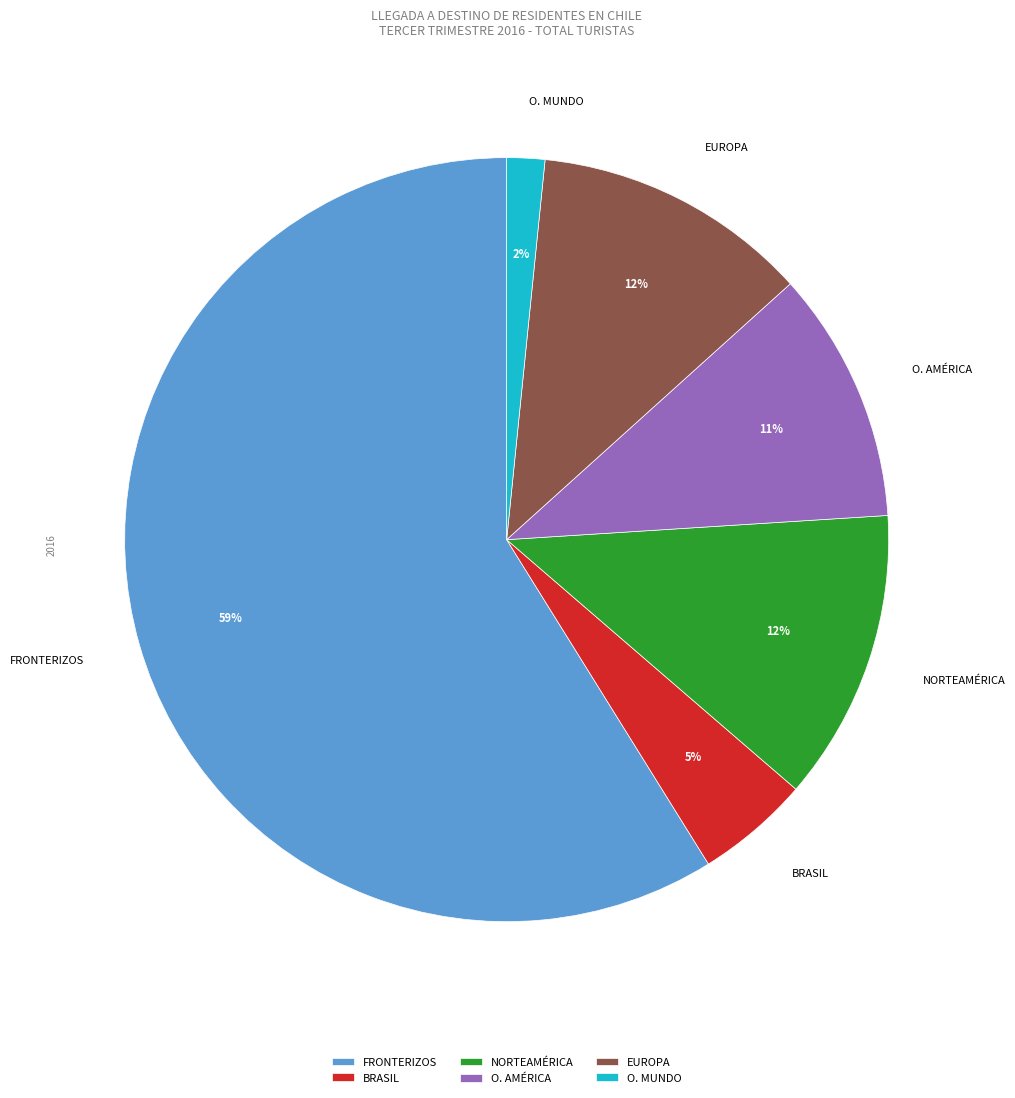

To the nearest percent, what is the average slice percentage?

17%